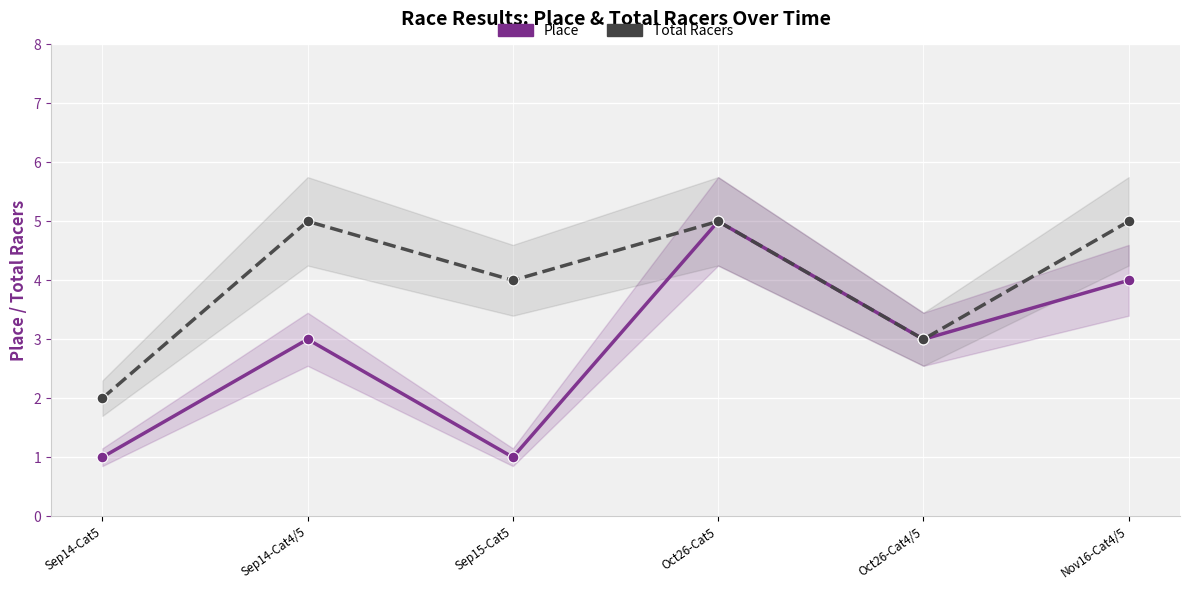

What are all the series names shown in the legend?

Place, Total Racers